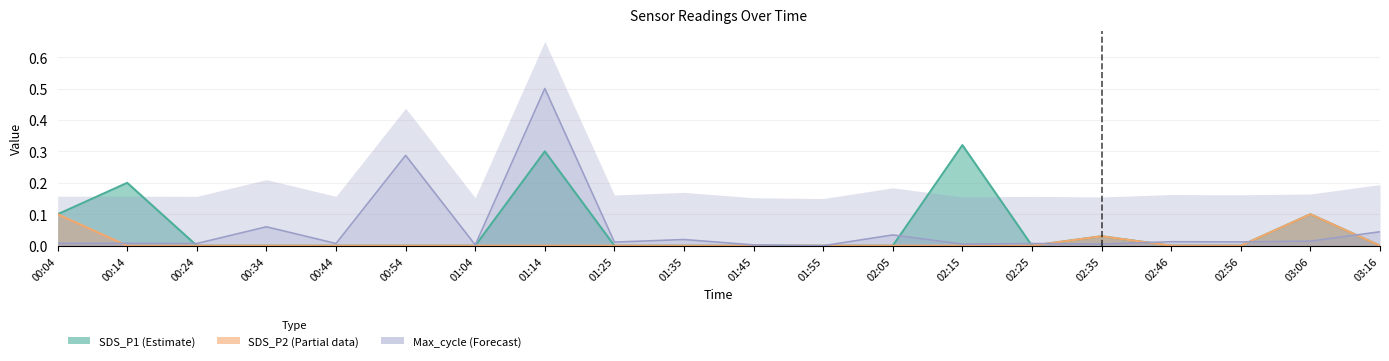

What is the total value across all series at 01:14?

0.8